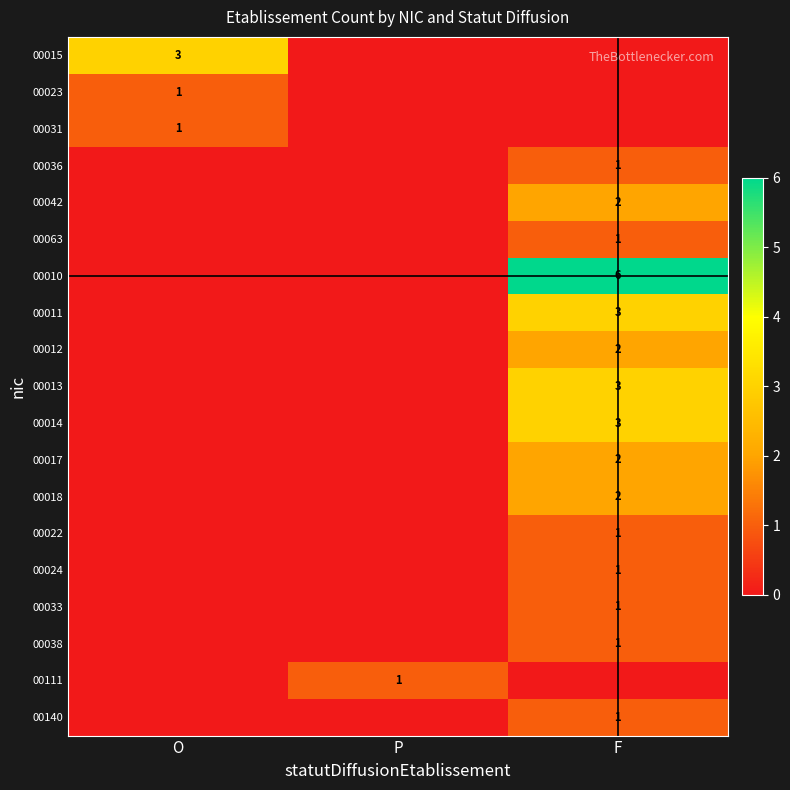

True or false: 00013 has a value of 2 at F.

False